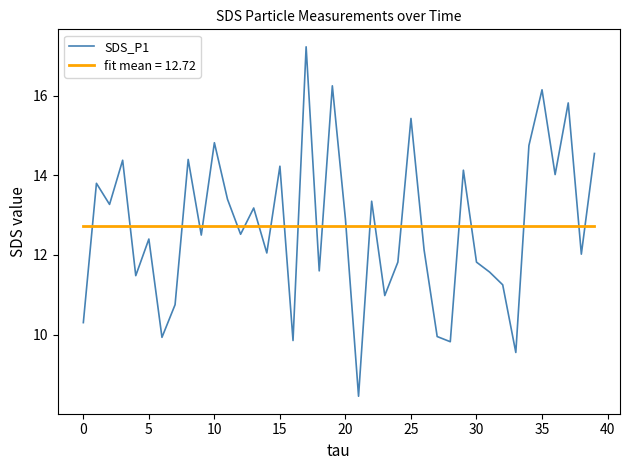

List the series in order of their peak value, lowest first.

fit mean = 12.72, SDS_P1